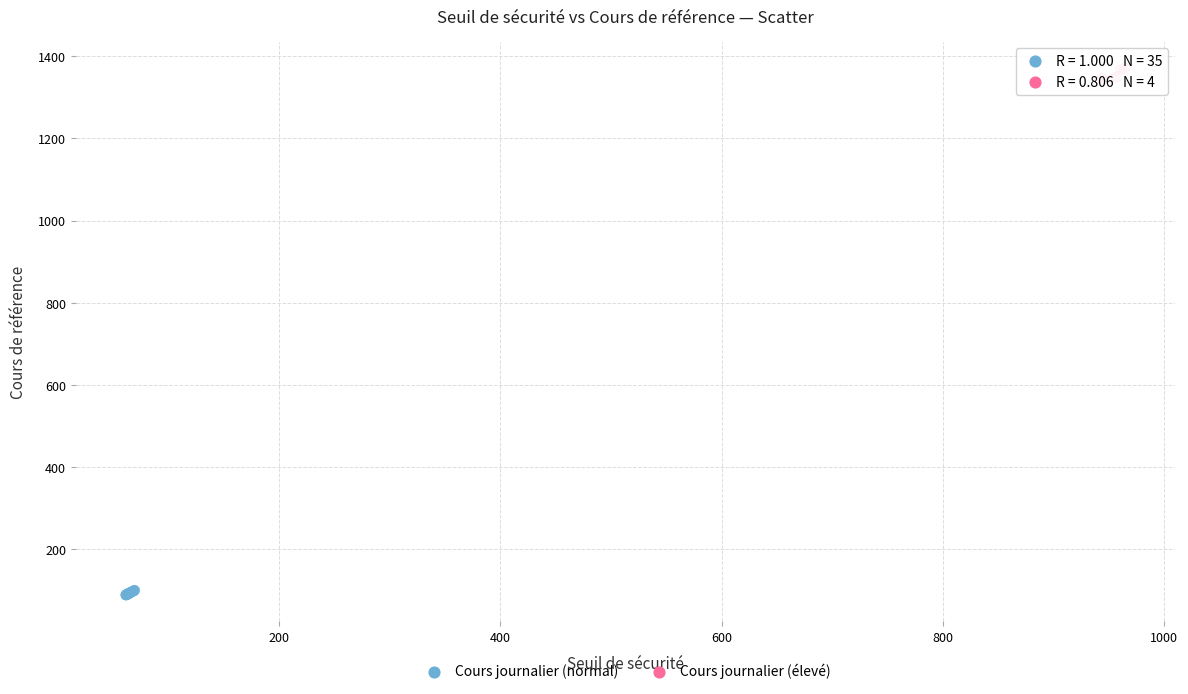

Which series contains the lowest Y value?

Cours journalier (normal)